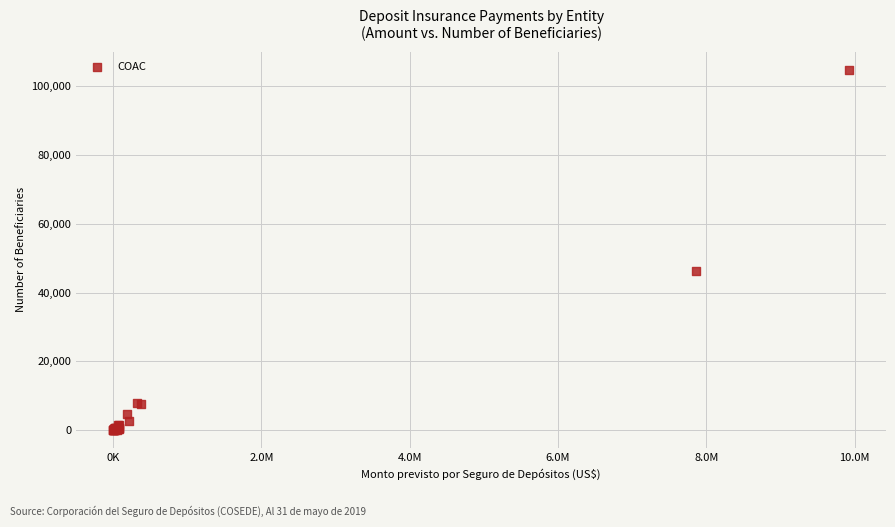

What Y value in the scatter plot is closest to 52415?

46204